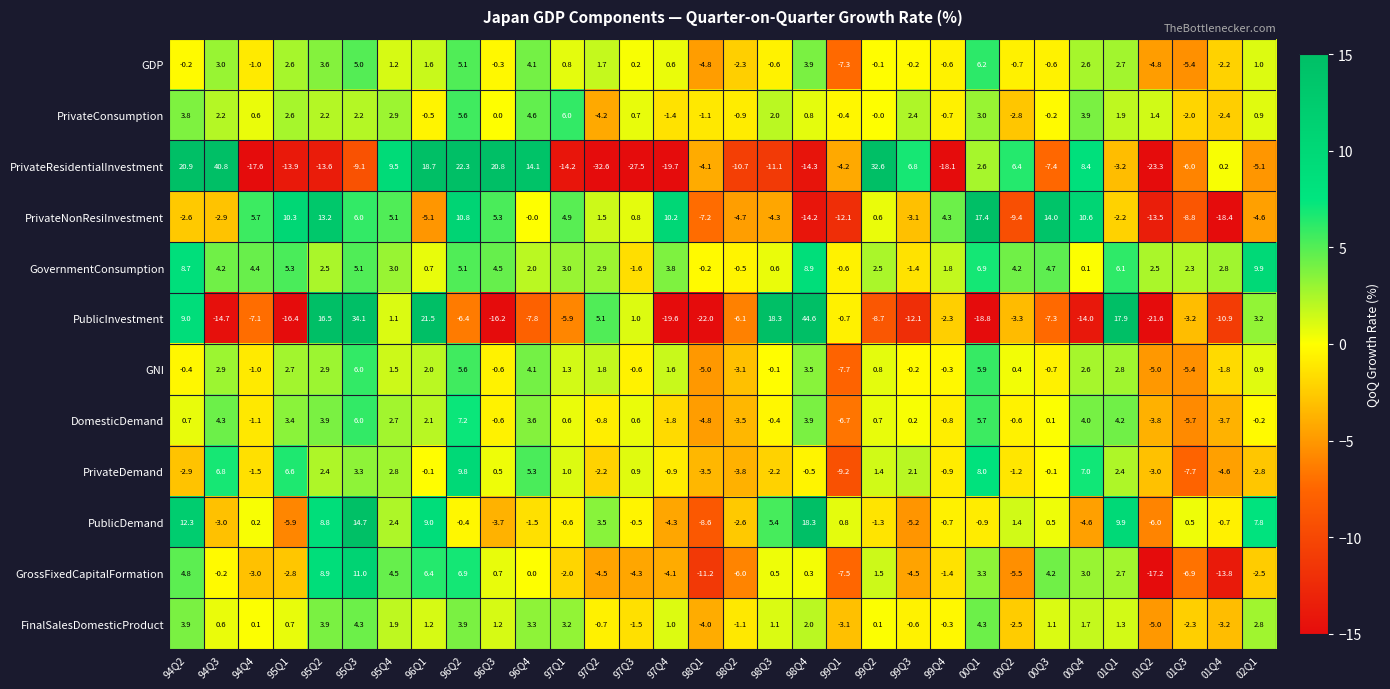

Which series has the largest total across all categories?

GovernmentConsumption